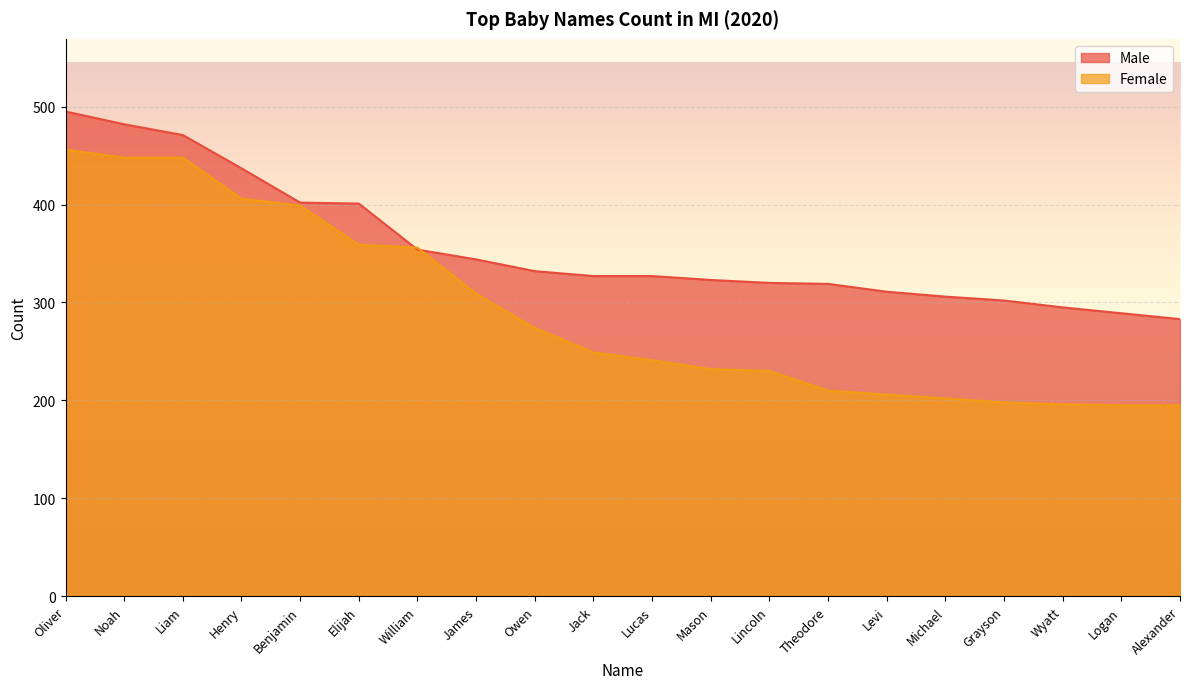

What is the label of the 15th point from the left?

Levi